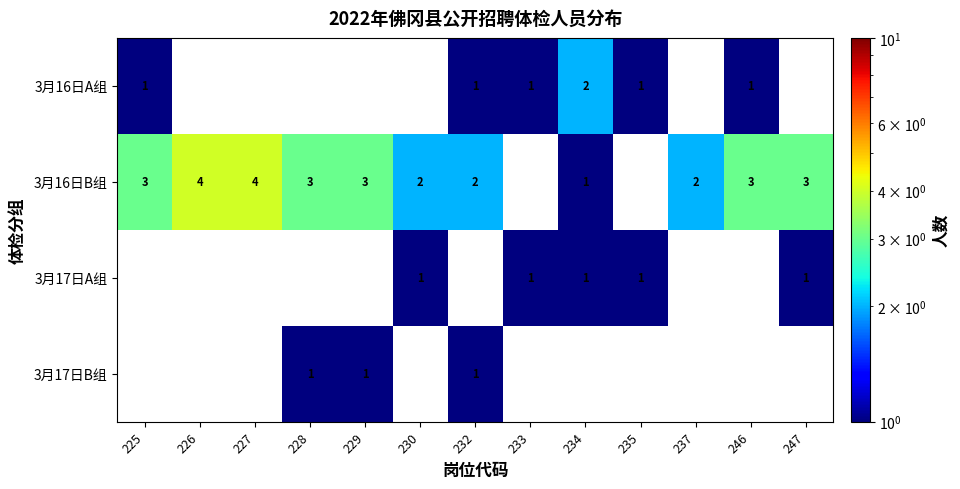

At which category does the chart reach its minimum across all series?

226